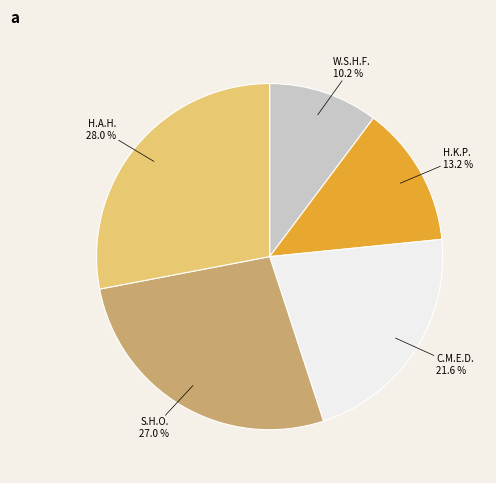

Does any single category account for the majority?

No